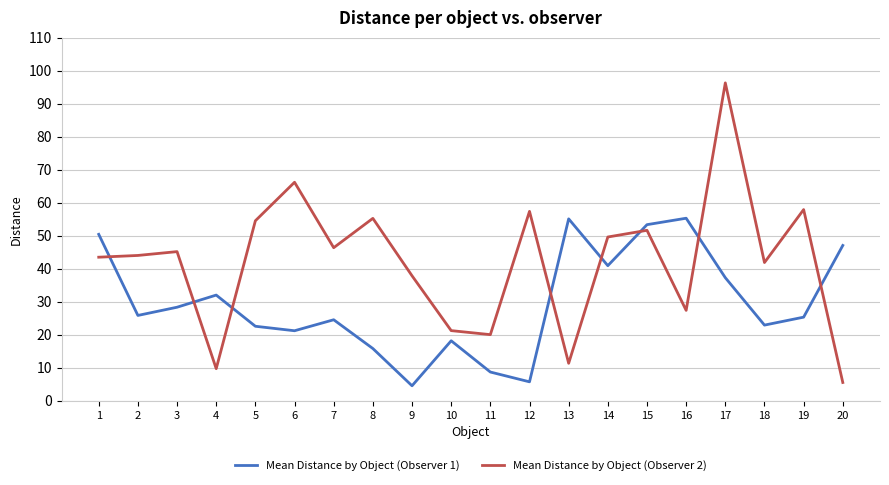

Where does the Mean Distance by Object (Observer 1) series first go above 25?

1